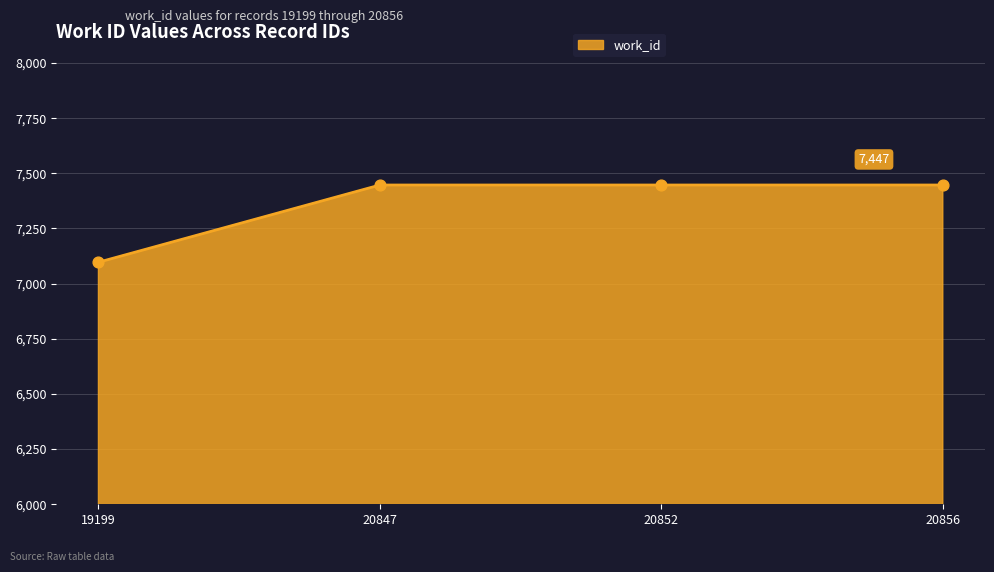

What is the ratio of the value at 20852 to the value at 20847?

1.0